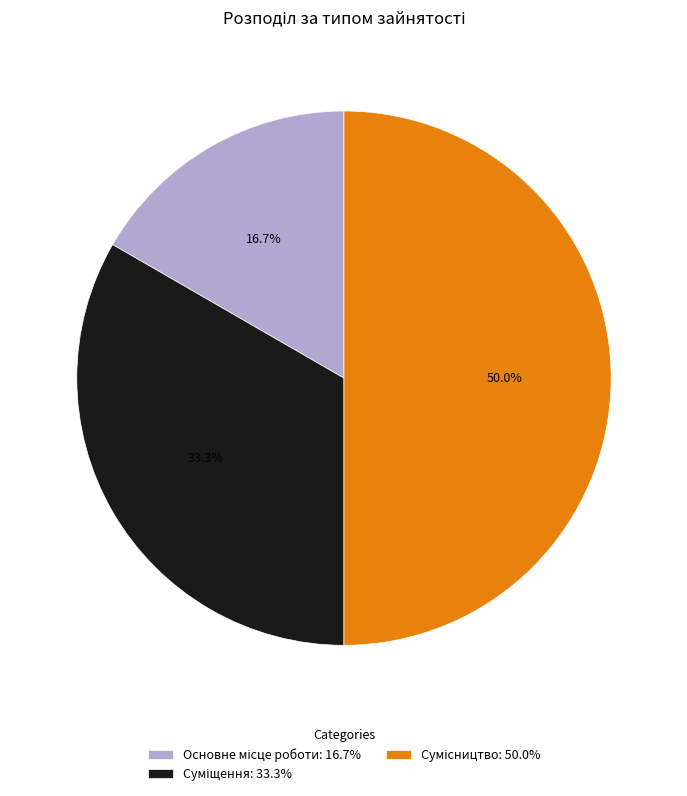

What percentage do Основне місце роботи and Сумісництво together represent?

66.7%